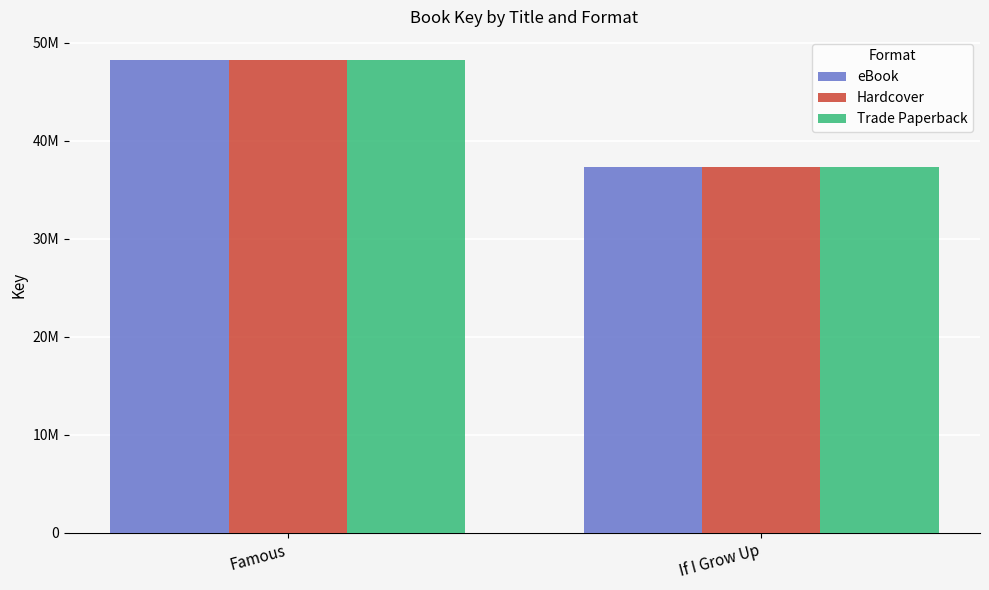

Does the chart contain any negative values?

No